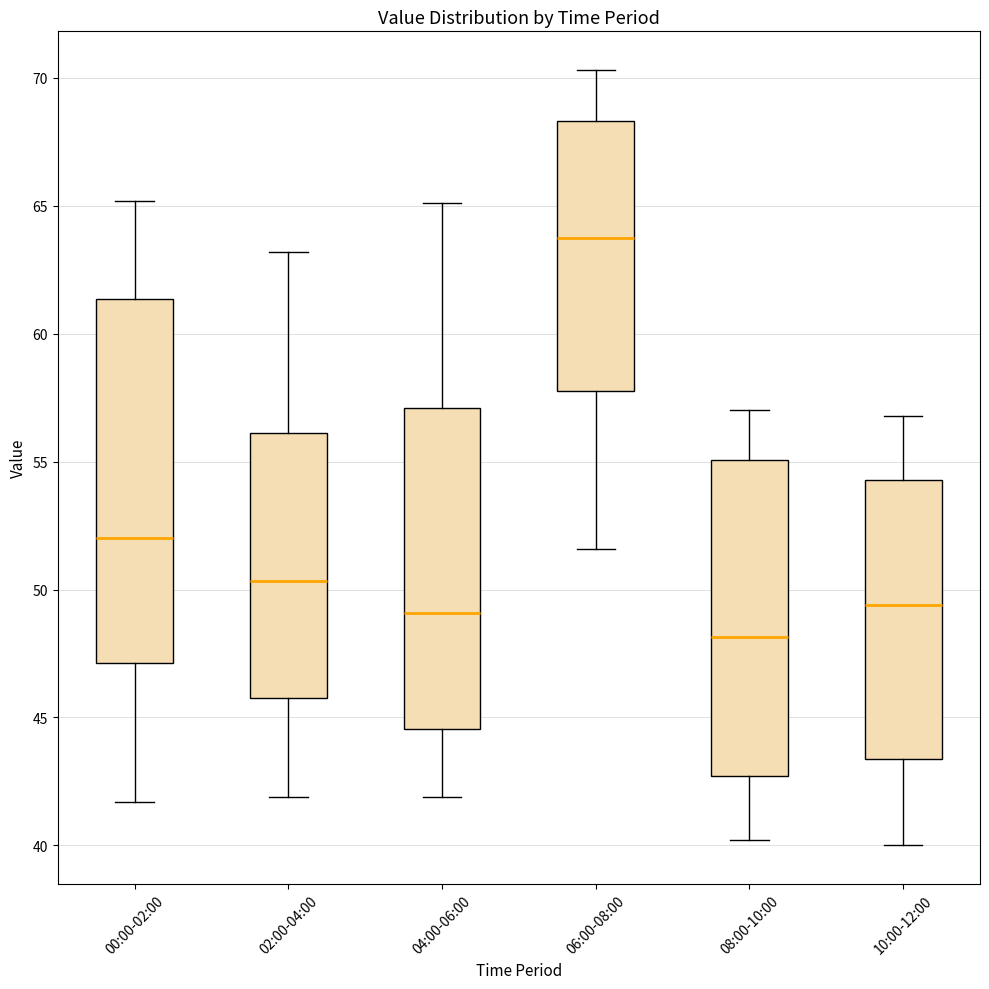

Reading left to right, read every box against the y-axis: the position of its median line, the range the box covers, and the ends of its whiskers. The values are not printed on the chart, so give them approximately, as read against the axis.

00:00-02:00: median 52.0, box 47.0 to 61.5, whiskers 41.5 to 65.0
02:00-04:00: median 50.5, box 46.0 to 56.0, whiskers 42.0 to 63.0
04:00-06:00: median 49.0, box 44.5 to 57.0, whiskers 42.0 to 65.0
06:00-08:00: median 64.0, box 58.0 to 68.5, whiskers 51.5 to 70.5
08:00-10:00: median 48.0, box 42.5 to 55.0, whiskers 40.0 to 57.0
10:00-12:00: median 49.5, box 43.5 to 54.5, whiskers 40.0 to 57.0